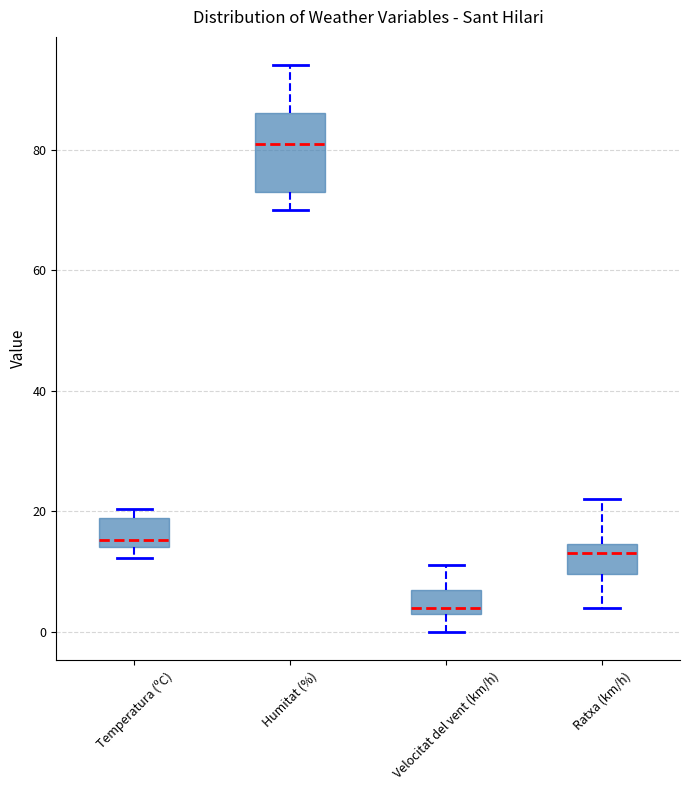

Comparing the boxes themselves (not the whiskers), which one is the tallest?

Humitat (%)